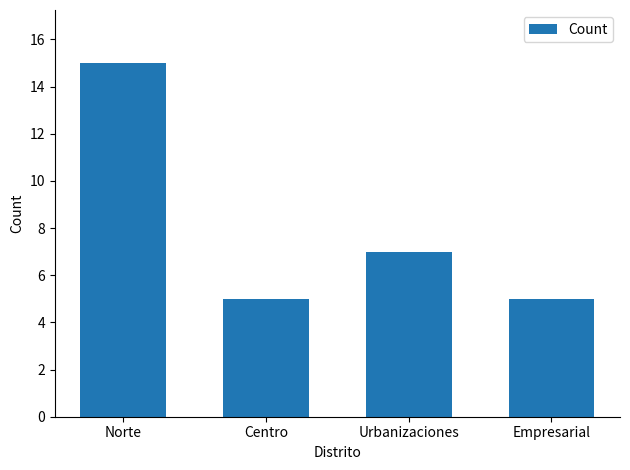

What is the label of the 1st bar from the right?

Empresarial